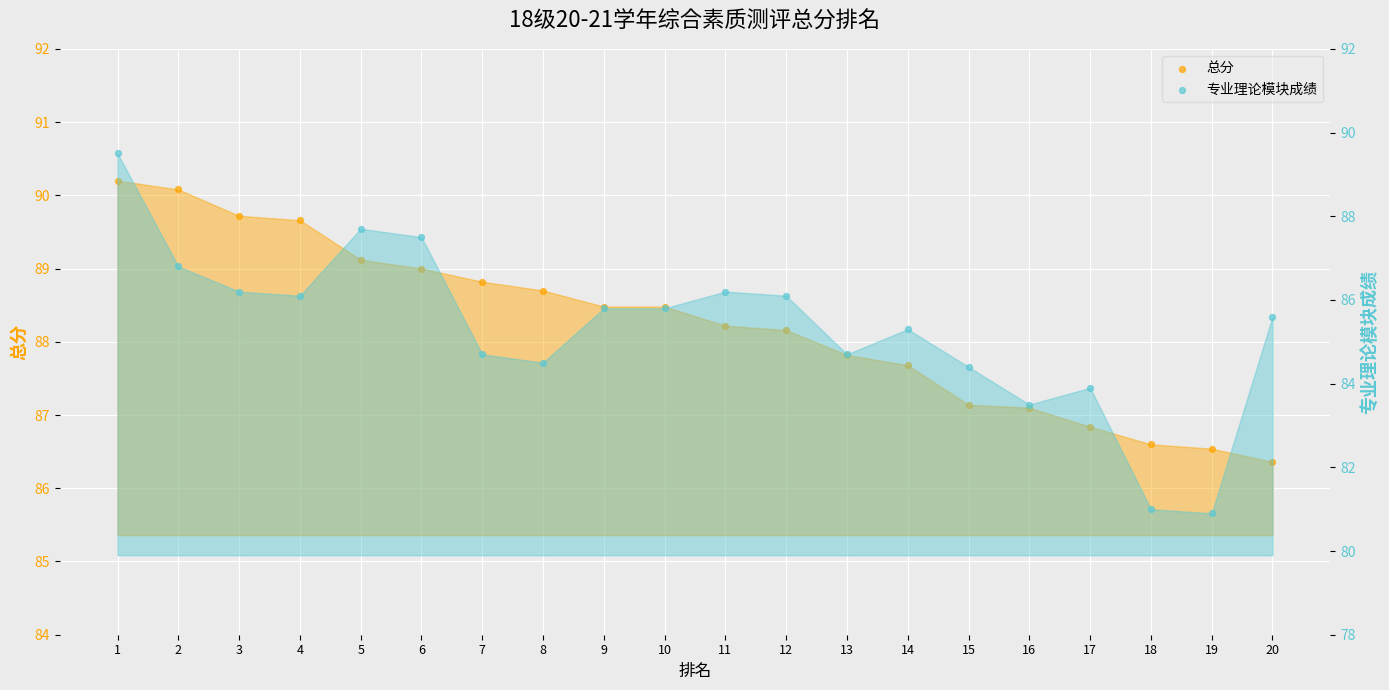

At how many categories does at least one series exceed 88?

12